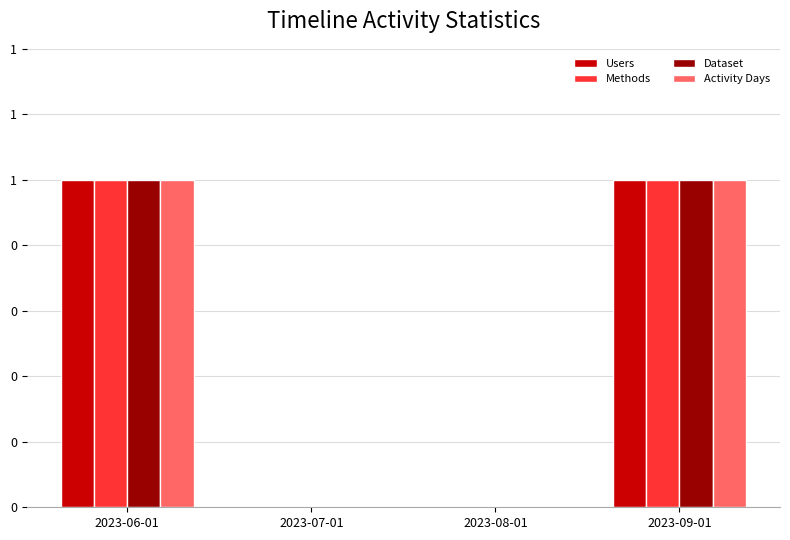

What is the label of the 4th bar from the right?

2023-06-01